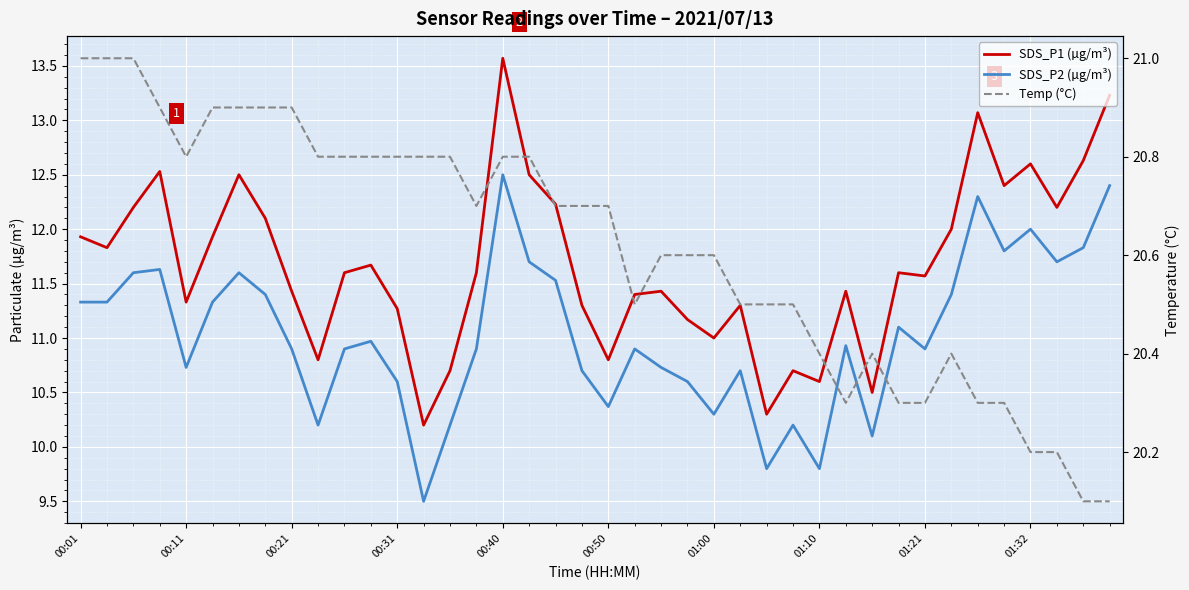

What value does the SDS_P1 (µg/m³) series have at 39?

13.2